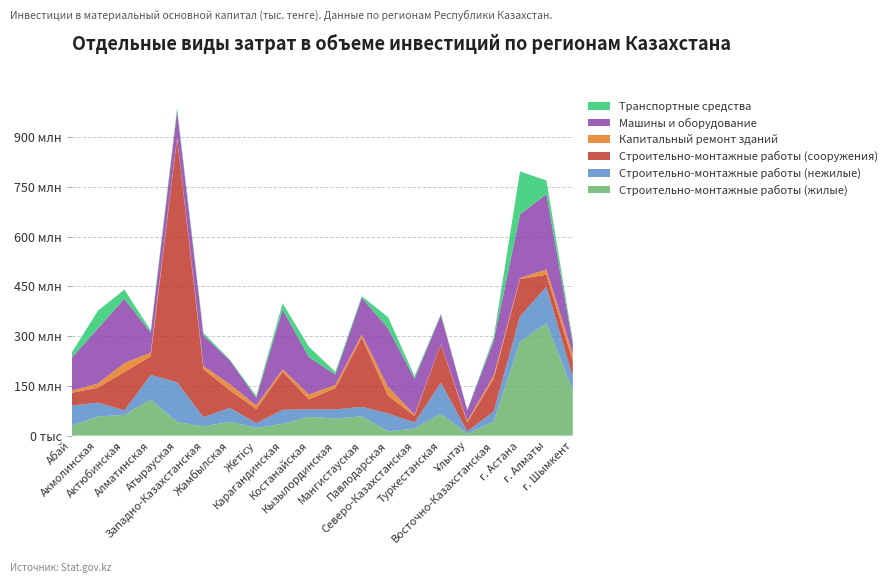

Reading left to right, list all the values displayed in this chart.

Строительно-монтажные работы (жилые): 29582680	57771994	62393325	109230759	41007098	27876796	41799998	23277196	35573211	56836580	51486126	58511454	12745303	21150763	66510475	5854520	42300397	282715266	339182421	136512191
Строительно-монтажные работы (нежилые): 61197749	41819847	13548225	73716837	119893926	27971825	41936262	14454778	42268241	22565762	27761481	28244113	54297641	18229041	93342365	7331097	30677038	77002575	109399372	40472967
Строительно-монтажные работы (сооружения): 38433993	45052000	115942710	56135992	735662650	143974991	52657160	42453288	114632624	29846723	64198116	208222681	53108747	20148835	115268238	25895274	98386174	111921606	36393038	48027745
Капитальный ремонт зданий: 6182805	12482532	26892292	11021670	2246487	10250097	18567621	10783019	7628900	14744057	9259034	9449730	26083045	4136117	543610	5255628	9449180	3629651	16110798	20353754
Машины и оборудование: 98822151	166430163	193377032	60354602	80413546	91985055	72010504	22589482	179897538	112245156	31725775	111441933	176732371	107483904	88044660	32548758	104334955	191275986	227137582	31616417
Транспортные средства: 15256407	53012746	27975327	6767419	8028355	7389048	2159720	5884113	18585459	31332026	7936647	4525446	33890655	7638216	3146850	663979	10440205	129590915	40902999	9264062